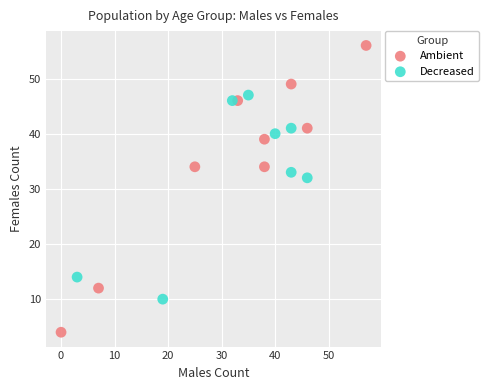

Which series reaches the maximum Y coordinate?

Ambient